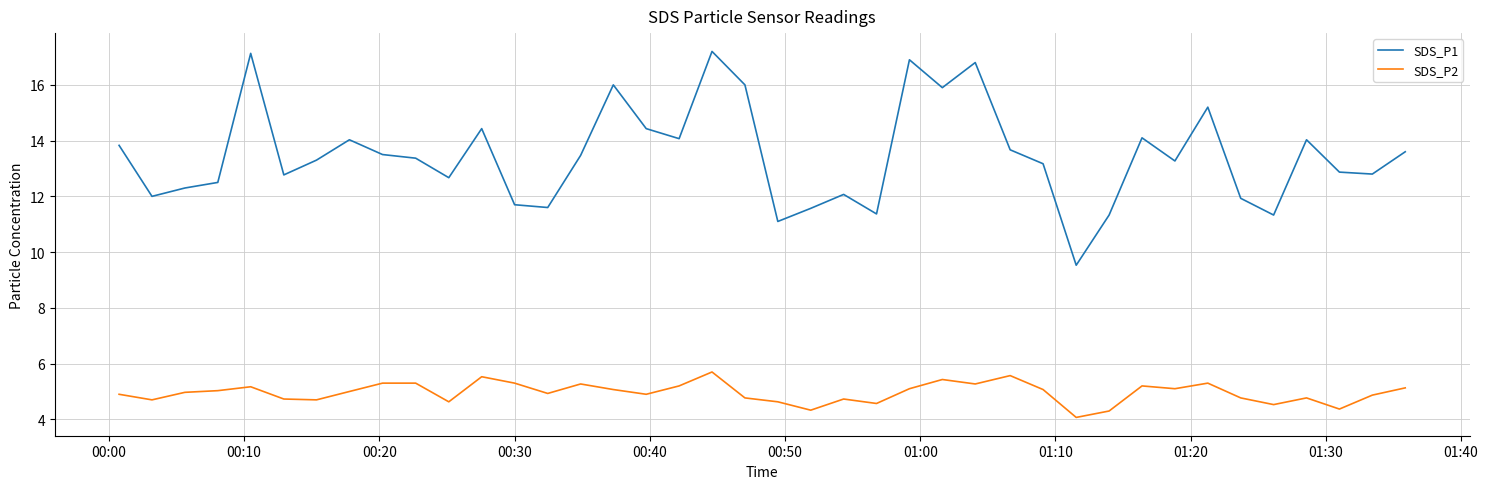

What is the maximum value for SDS_P2?

5.7